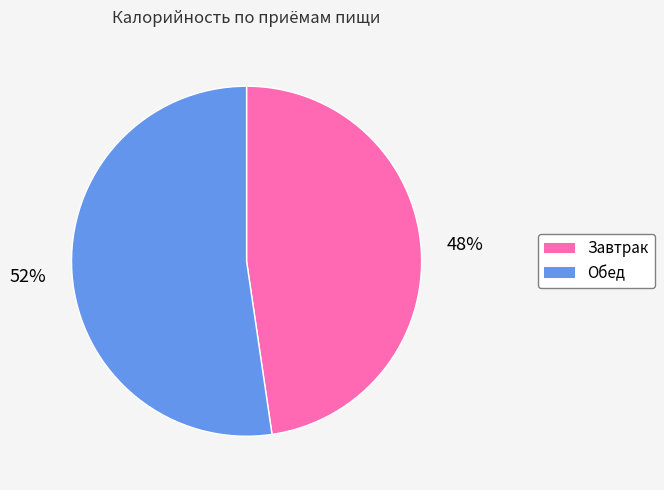

Does any single category account for the majority?

Yes